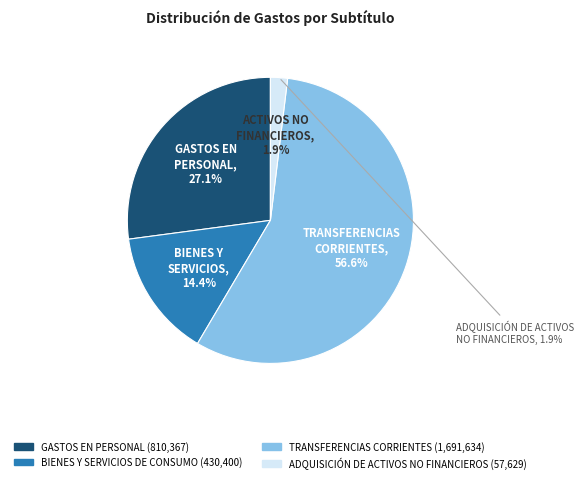

Is there a majority slice in this chart?

Yes